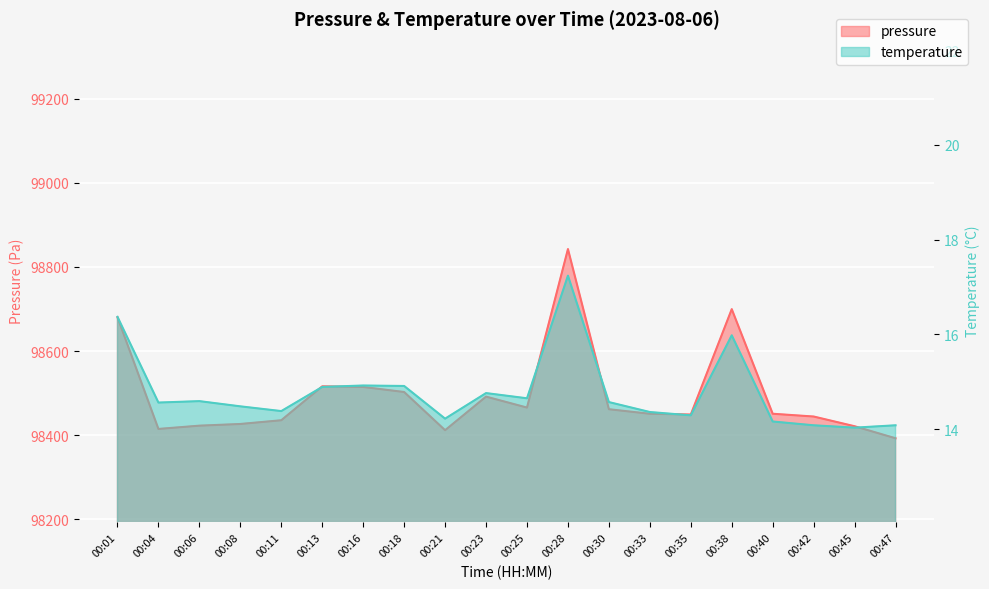

True or false: temperature and pressure cross at least once.

False